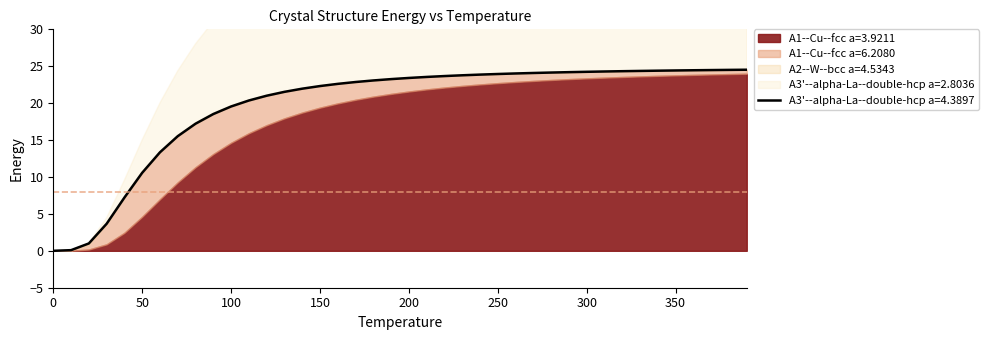

Which category has the highest value in the A1--Cu--fcc a=3.9211 series?

390